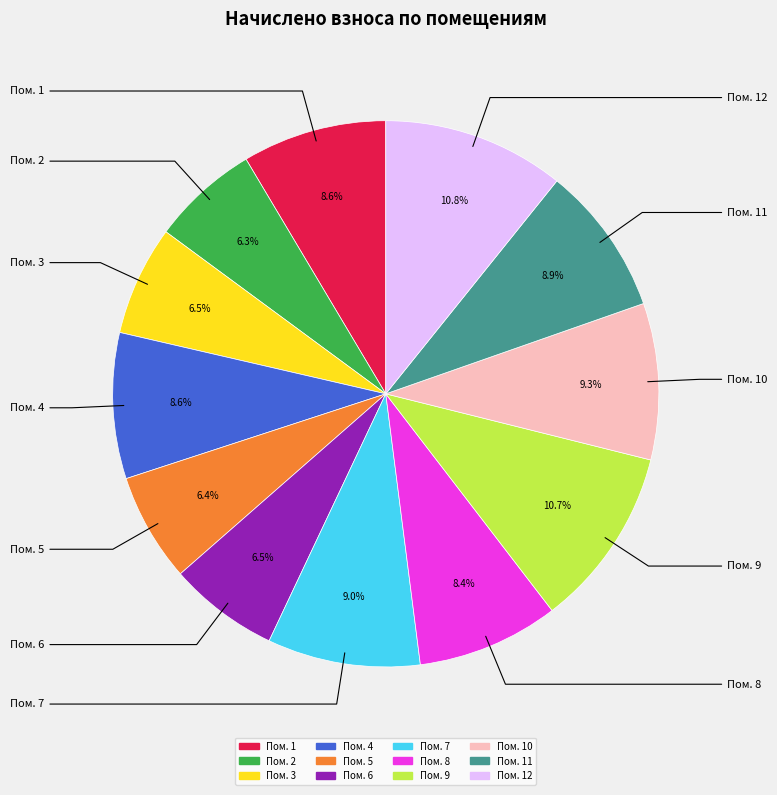

Count the number of slices in the pie.

12